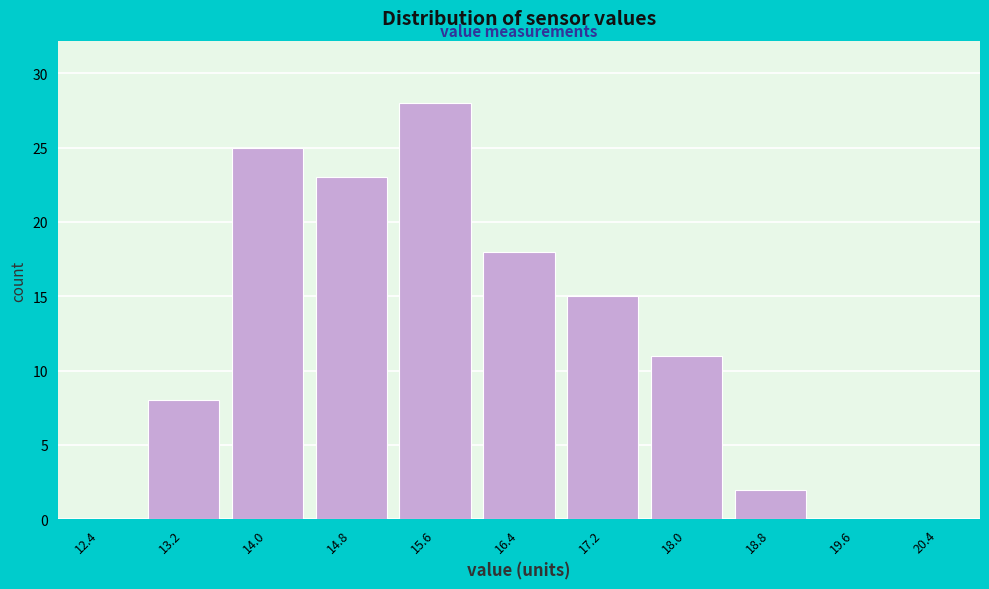

Reading left to right, list every bar in this chart as the range it spans on the x-axis followed by its height. The values are not printed on the chart, so give them approximately, as read against the axis.

12.0 to 12.8: 0
12.8 to 13.6: 8
13.6 to 14.4: 25
14.4 to 15.2: 23
15.2 to 16.0: 28
16.0 to 16.8: 18
16.8 to 17.6: 15
17.6 to 18.4: 11
18.4 to 19.2: 2
19.2 to 20.0: 0
20.0 to 20.8: 0